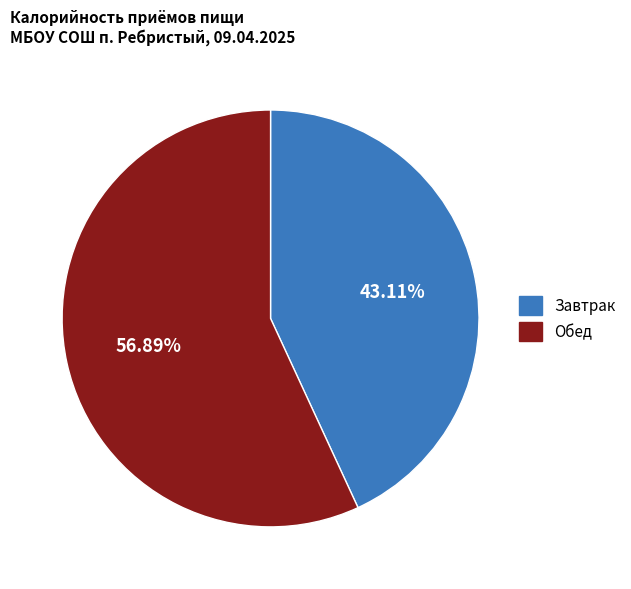

To the nearest percent, what percentage of the pie is Завтрак?

43%